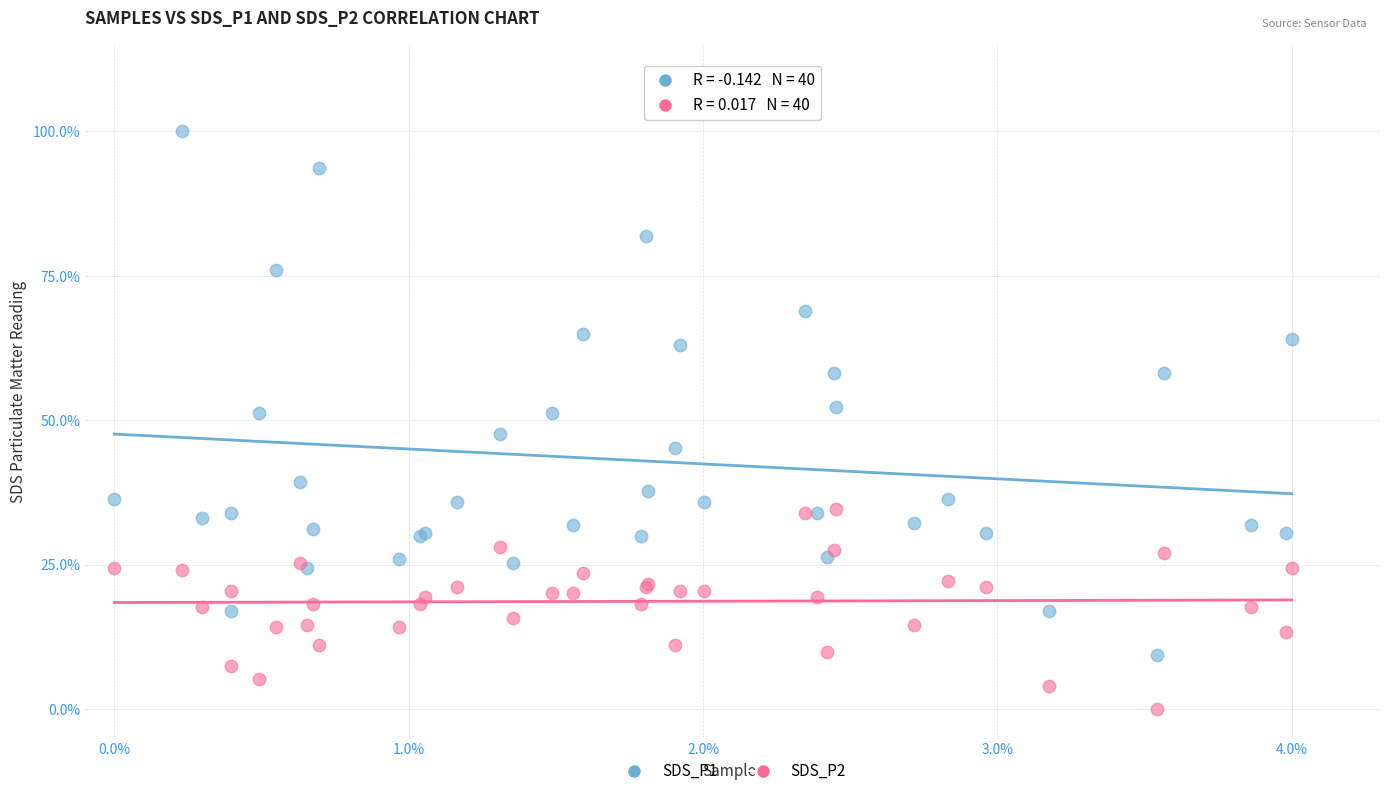

Which series has the widest spread of Y values?

SDS_P1